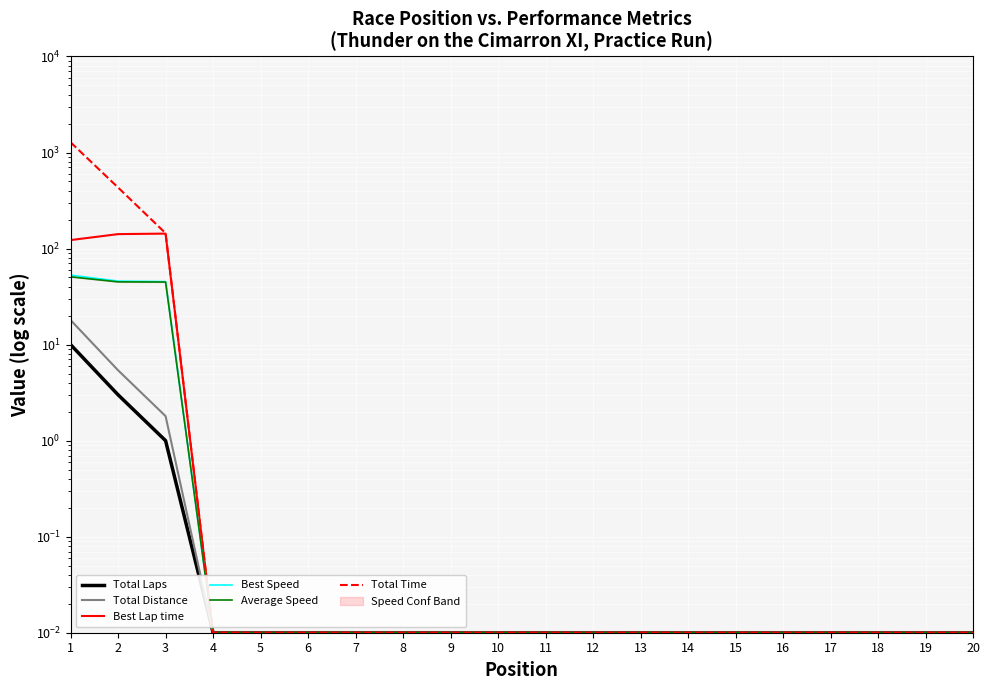

Reading left to right, list all the values displayed in this chart.

Total Laps: 1=10.0	2=3.0	3=1.0	4=0.0	5=0.0	6=0.0	7=0.0	8=0.0	9=0.0	10=0.0	11=0.0	12=0.0	13=0.0	14=0.0	15=0.0	16=0.0	17=0.0	18=0.0	19=0.0	20=0.0
Total Distance: 1=18.0	2=5.4	3=1.8	4=0.0	5=0.0	6=0.0	7=0.0	8=0.0	9=0.0	10=0.0	11=0.0	12=0.0	13=0.0	14=0.0	15=0.0	16=0.0	17=0.0	18=0.0	19=0.0	20=0.0
Best Lap time: 1=122.6	2=141.4	3=143.1	4=0.0	5=0.0	6=0.0	7=0.0	8=0.0	9=0.0	10=0.0	11=0.0	12=0.0	13=0.0	14=0.0	15=0.0	16=0.0	17=0.0	18=0.0	19=0.0	20=0.0
Best Speed: 1=52.9	2=45.8	3=45.3	4=0.0	5=0.0	6=0.0	7=0.0	8=0.0	9=0.0	10=0.0	11=0.0	12=0.0	13=0.0	14=0.0	15=0.0	16=0.0	17=0.0	18=0.0	19=0.0	20=0.0
Average Speed: 1=50.7	2=45.0	3=44.8	4=0.0	5=0.0	6=0.0	7=0.0	8=0.0	9=0.0	10=0.0	11=0.0	12=0.0	13=0.0	14=0.0	15=0.0	16=0.0	17=0.0	18=0.0	19=0.0	20=0.0
Total Time: 1=1277.1	2=432.1	3=144.6	4=0.0	5=0.0	6=0.0	7=0.0	8=0.0	9=0.0	10=0.0	11=0.0	12=0.0	13=0.0	14=0.0	15=0.0	16=0.0	17=0.0	18=0.0	19=0.0	20=0.0